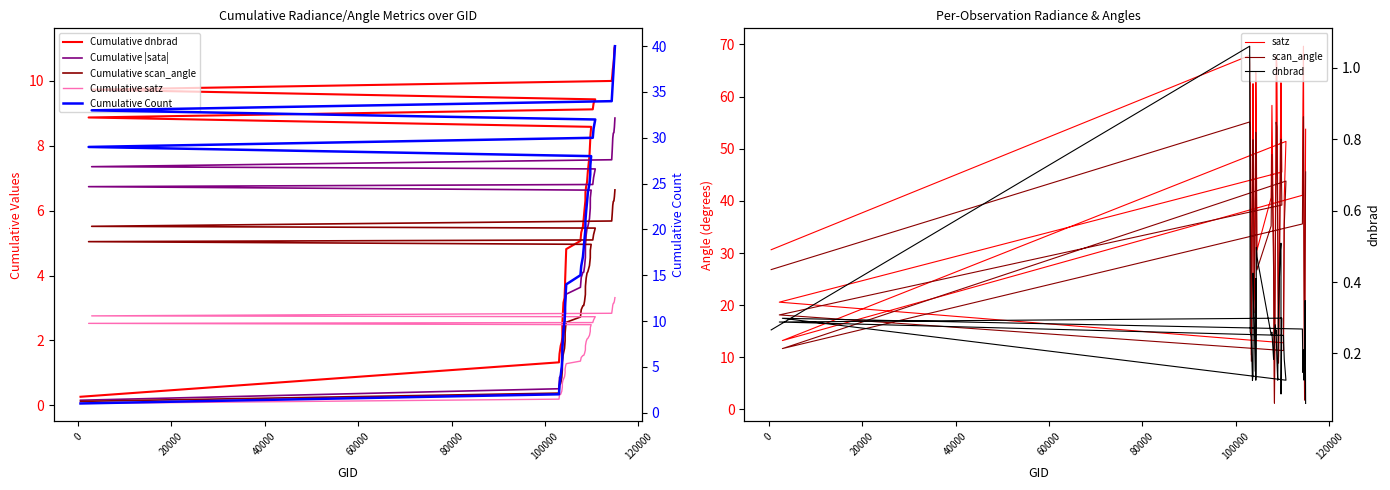

At which category is the sum across all series the highest?

114496